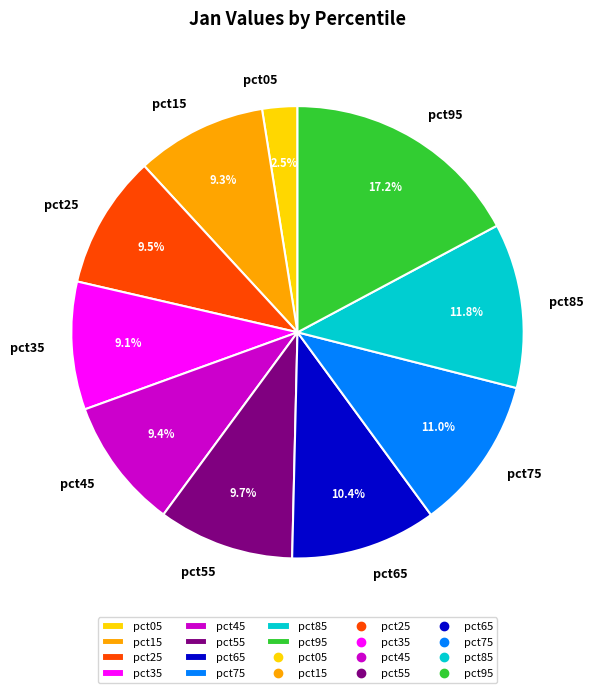

Approximately how many times larger is the value at pct35 compared to pct85?

0.8